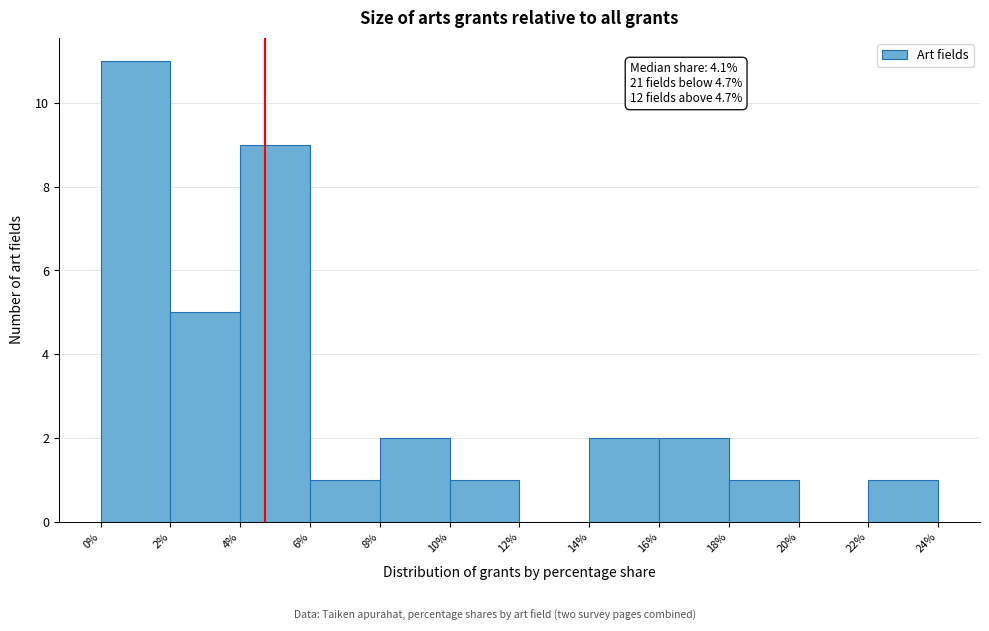

Over which range of the x-axis is the bar tallest?

0% to 2%